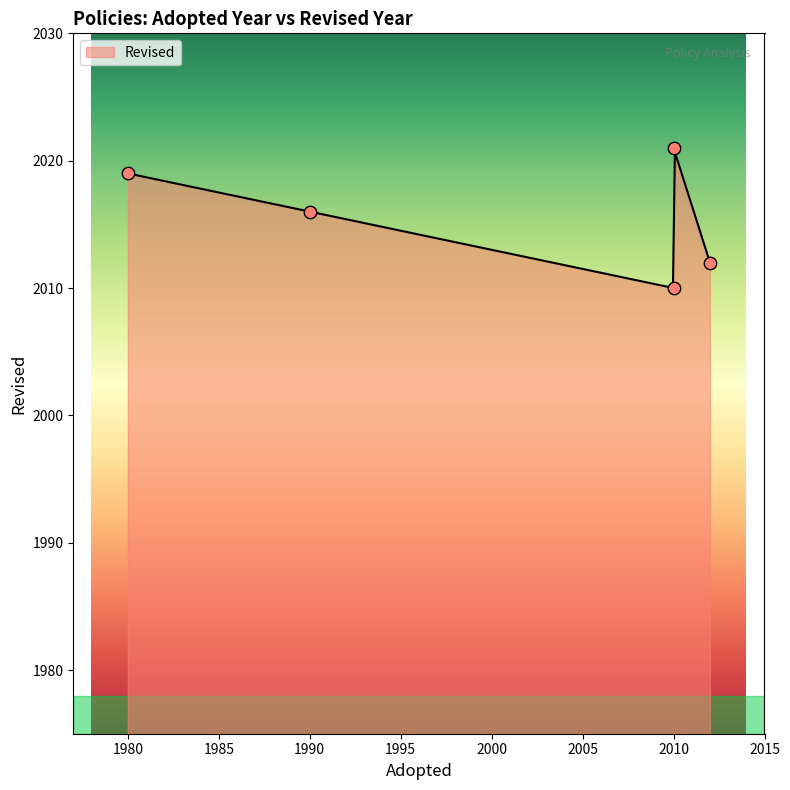

What is the change in value from 1990 to 2010?

-6